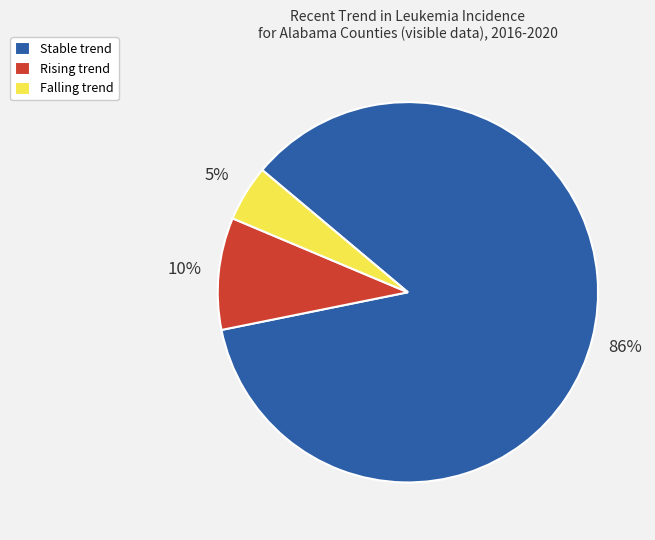

To the nearest percent, what is the average slice percentage?

33%